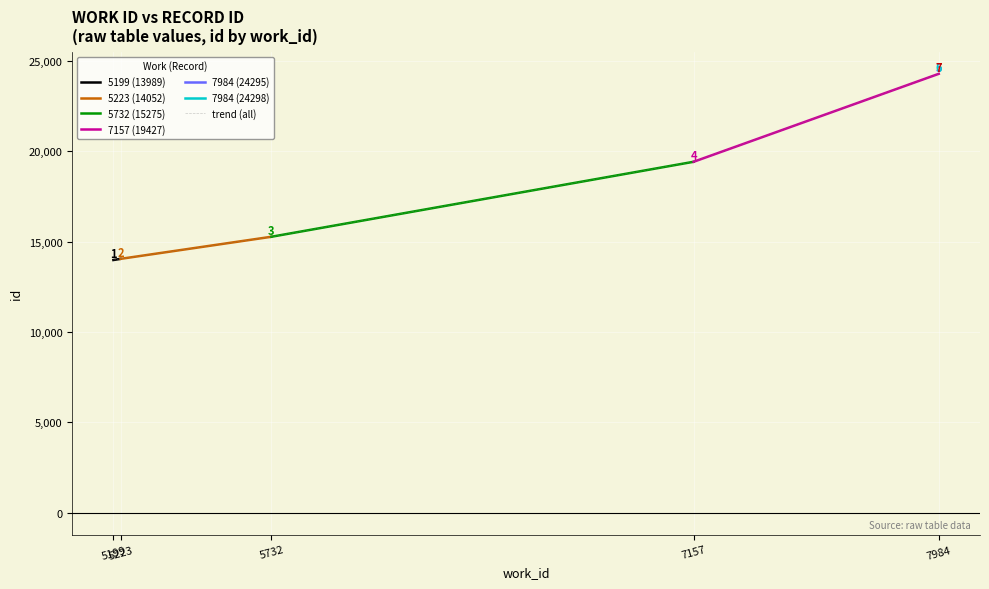

What is the maximum value shown in the chart?

24300